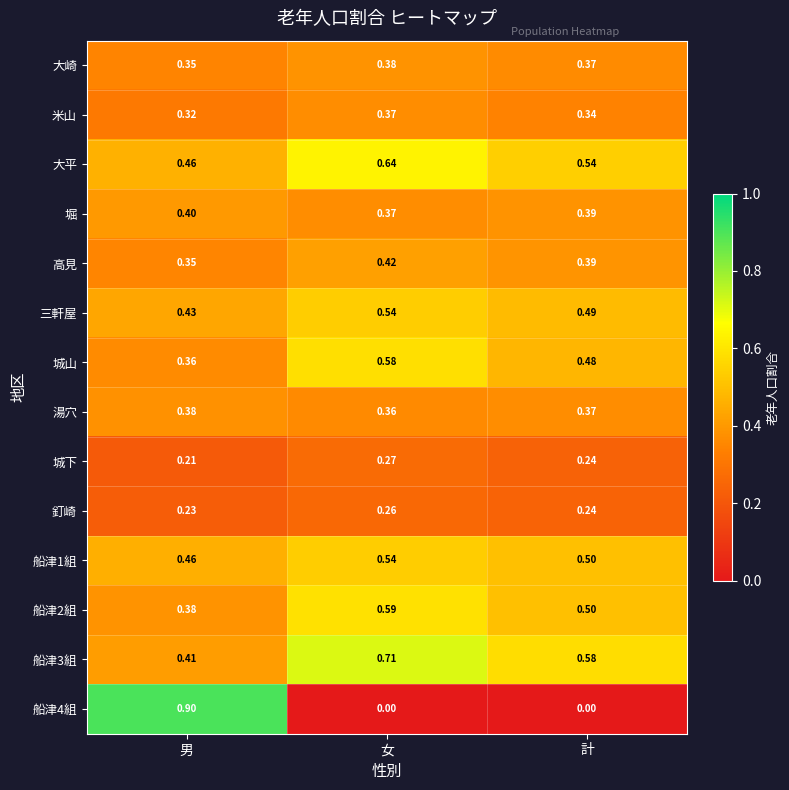

Rank the categories by 堀 value from highest to lowest.

男, 計, 女